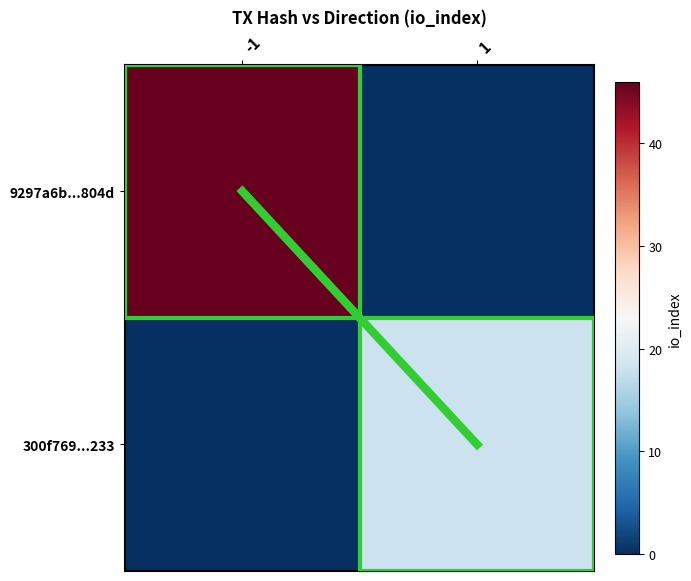

How many data points does each series have?

2